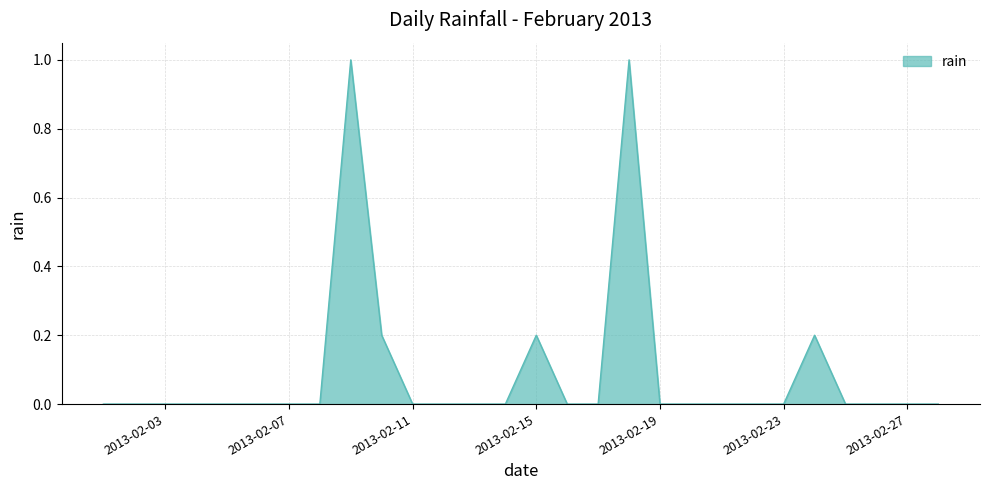

What is the greatest value displayed?

1.0